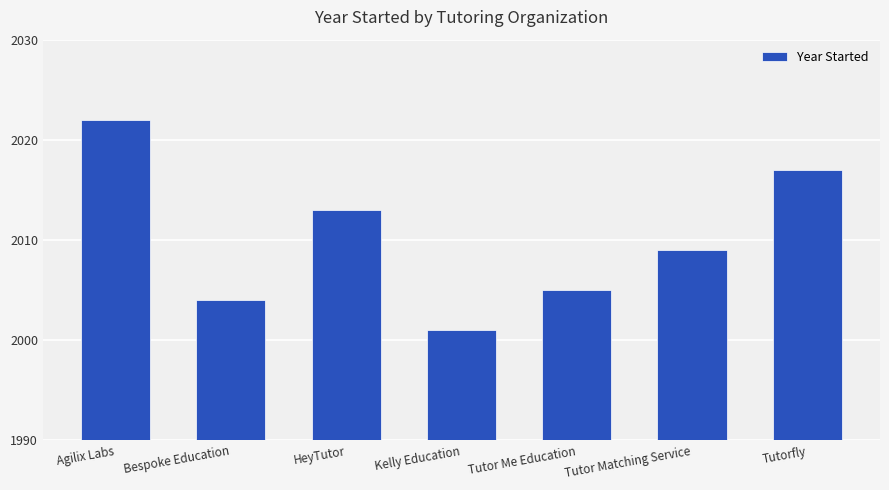

At which category does the chart reach its minimum across all series?

Kelly Education